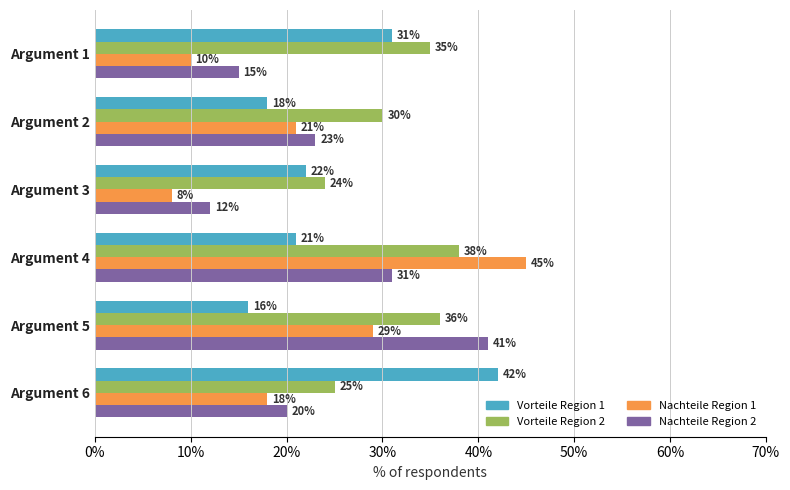

What are all the series names shown in the legend?

Vorteile Region 1, Vorteile Region 2, Nachteile Region 1, Nachteile Region 2